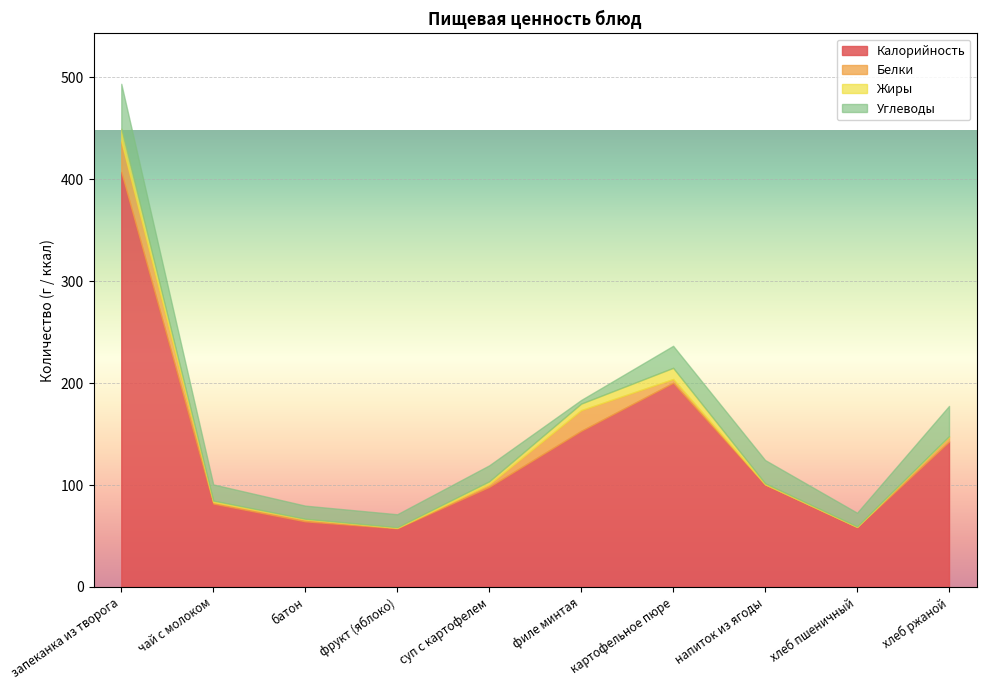

What is the sum of all Углеводы values?

192.2